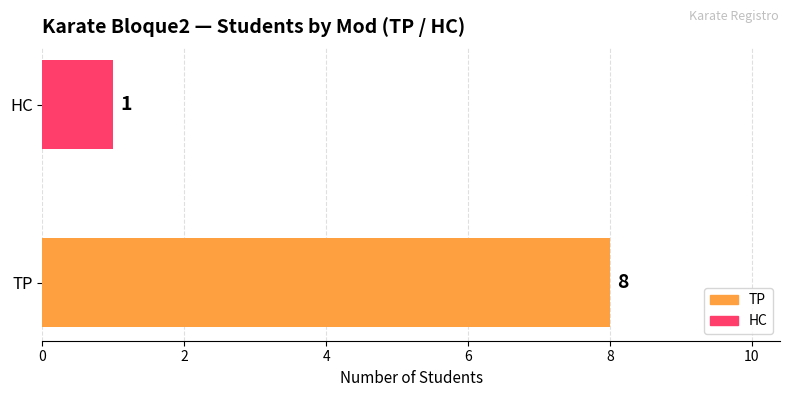

Rank the series by their maximum value, from lowest to highest.

HC, TP